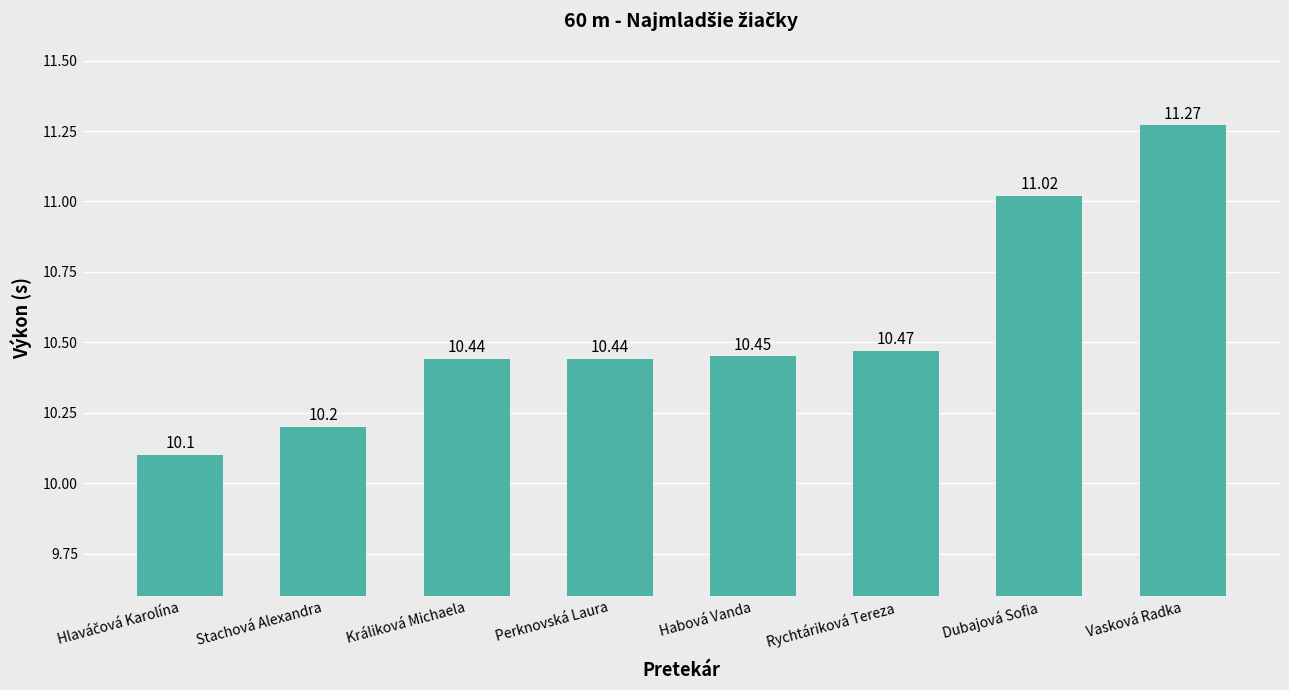

At which category does the chart reach its peak across all series?

Vasková Radka